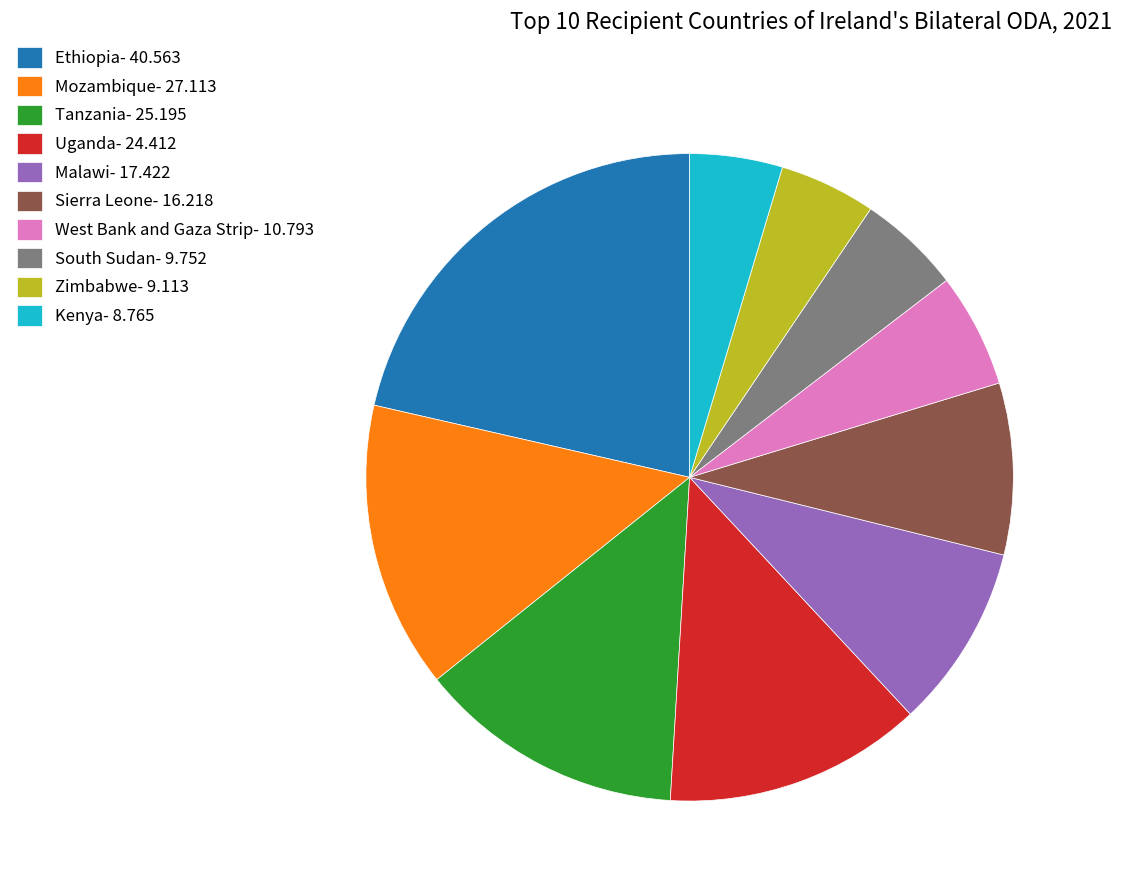

What is the ratio of the value at Sierra Leone to the value at South Sudan?

1.7